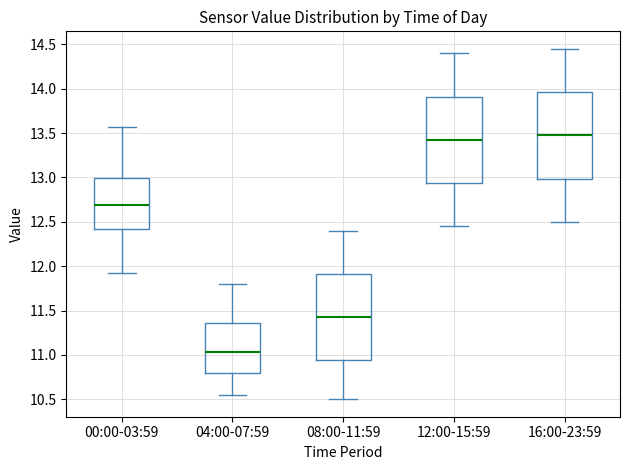

Where does the lower whisker of the box for 00:00-03:59 end on the y-axis? The values are not printed on the chart, so give them approximately, as read against the axis.

11.90